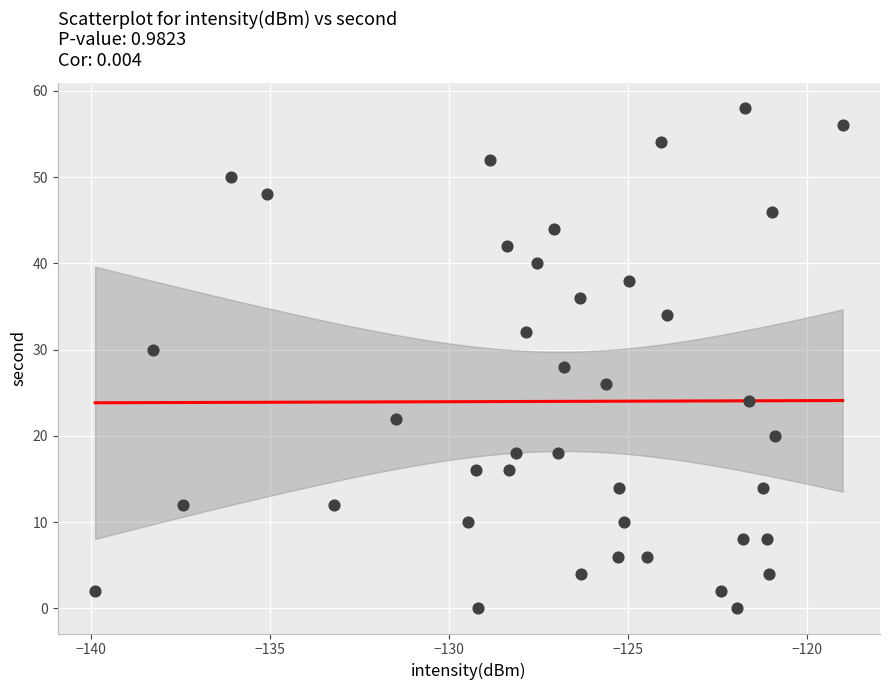

What is the range of Y values (max minus min)?

58